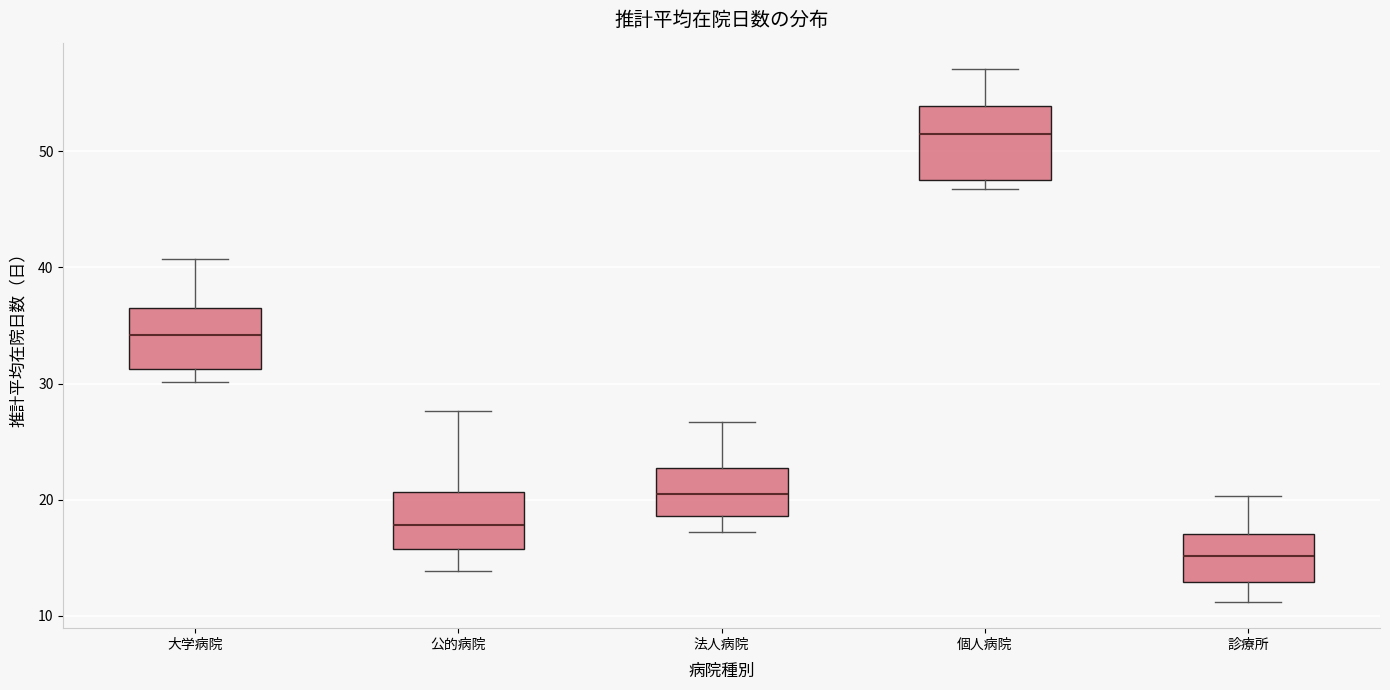

Reading left to right, transcribe this box plot: for each box, give where its median line is, the range the box spans, and where its two whiskers end, as read against the y-axis. The values are not printed on the chart, so give them approximately, as read against the axis.

大学病院: median 34, box 31 to 37, whiskers 30 to 41
公的病院: median 18, box 16 to 21, whiskers 14 to 28
法人病院: median 21, box 19 to 23, whiskers 17 to 27
個人病院: median 51, box 48 to 54, whiskers 47 to 57
診療所: median 15, box 13 to 17, whiskers 11 to 20